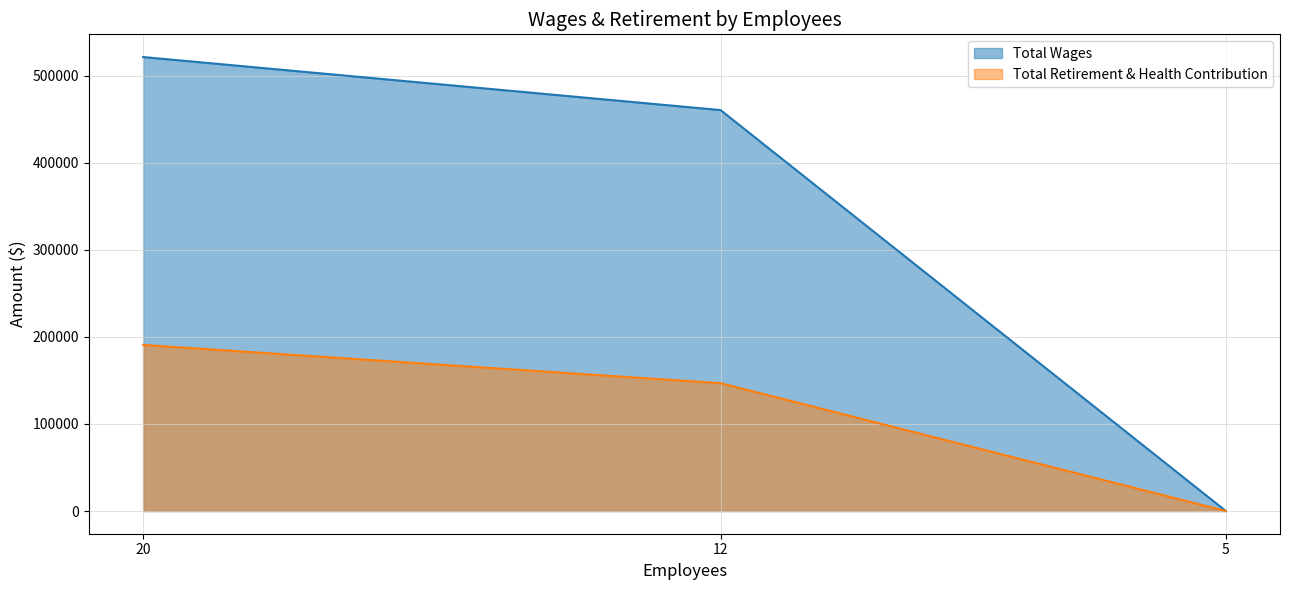

Which series has the widest spread of values?

Total Wages